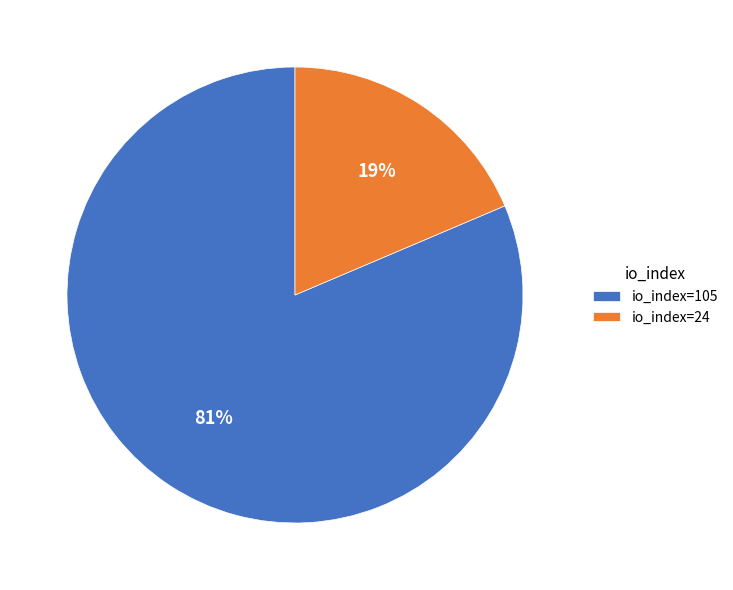

To the nearest percent, what is the average slice percentage?

50%